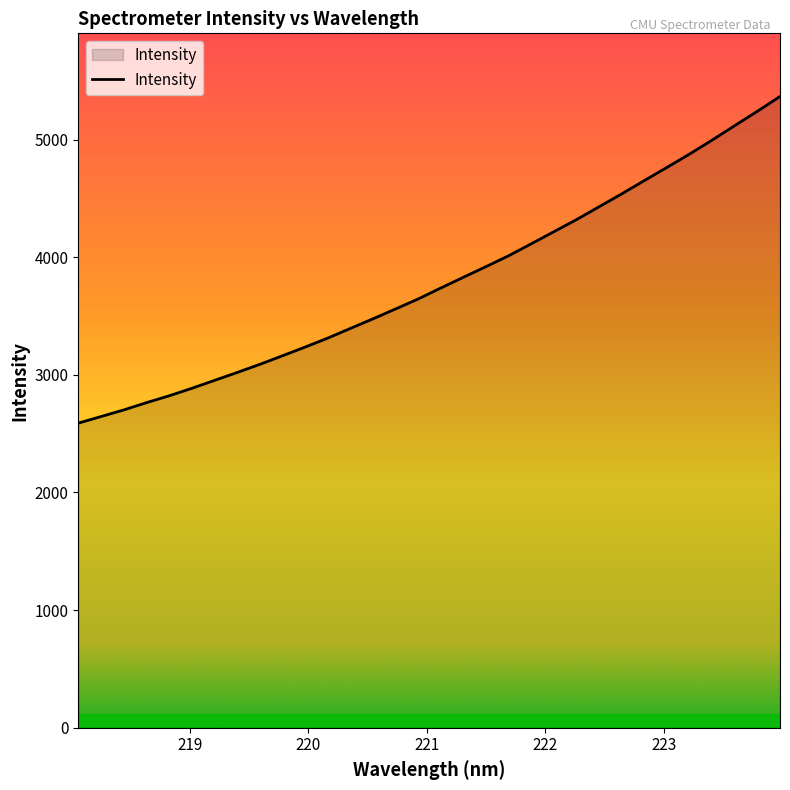

How many series are shown in this chart?

1